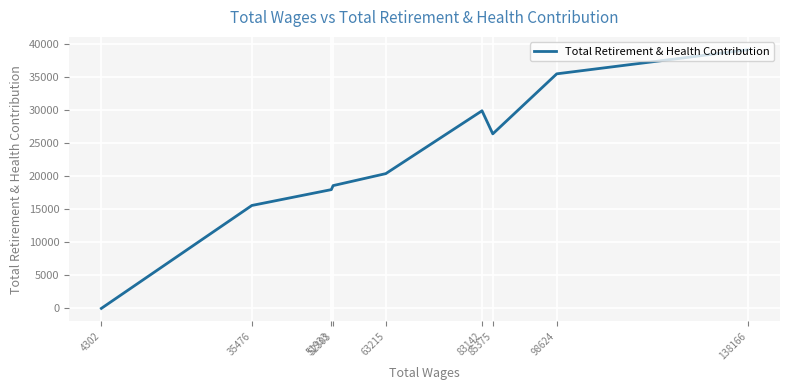

What is the average value?

22638